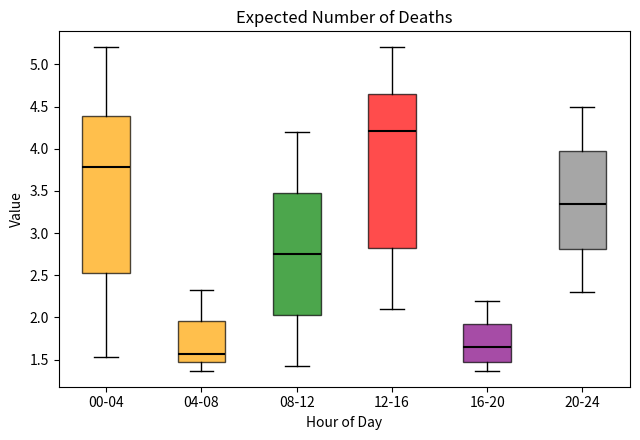

Reading left to right, transcribe this box plot: for each box, give where its median line is, the range the box spans, and where its two whiskers end, as read against the y-axis. The values are not printed on the chart, so give them approximately, as read against the axis.

00-04: median 3.80, box 2.55 to 4.40, whiskers 1.55 to 5.20
04-08: median 1.55, box 1.45 to 1.95, whiskers 1.35 to 2.35
08-12: median 2.75, box 2.05 to 3.50, whiskers 1.45 to 4.20
12-16: median 4.20, box 2.80 to 4.65, whiskers 2.10 to 5.20
16-20: median 1.65, box 1.45 to 1.90, whiskers 1.35 to 2.20
20-24: median 3.35, box 2.80 to 4.00, whiskers 2.30 to 4.50